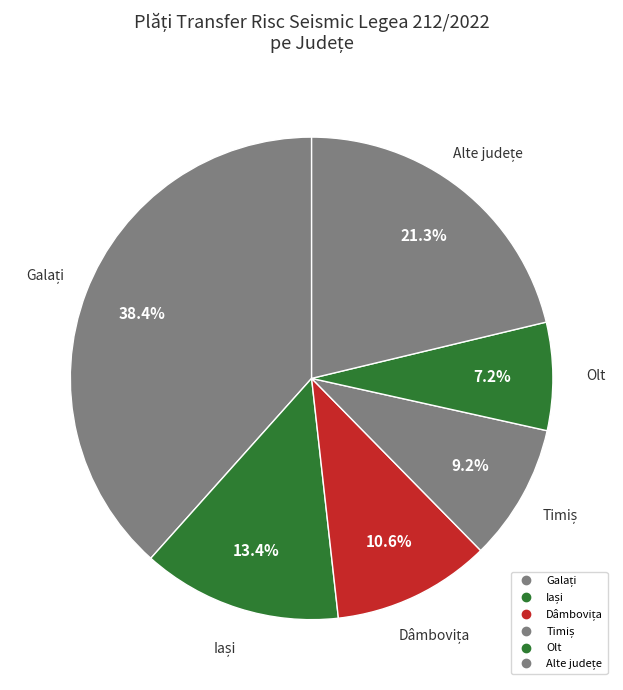

Which slice is the largest?

Galați